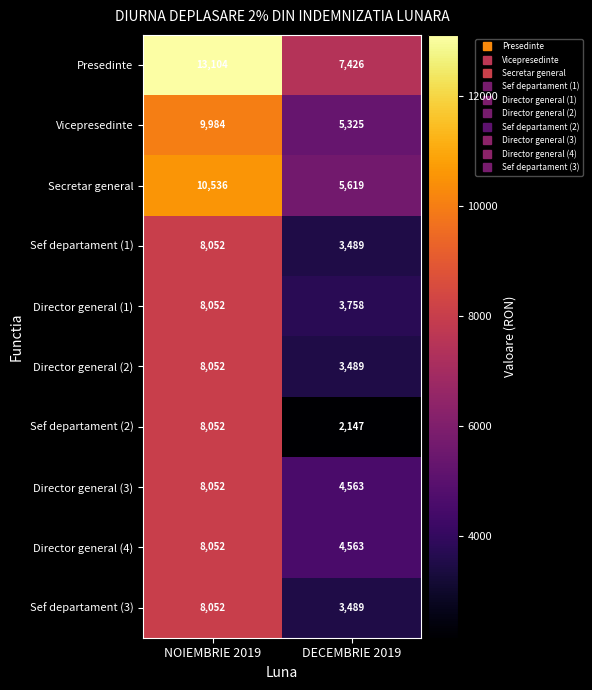

Is it true that Secretar general equals 9526 at DECEMBRIE 2019?

False